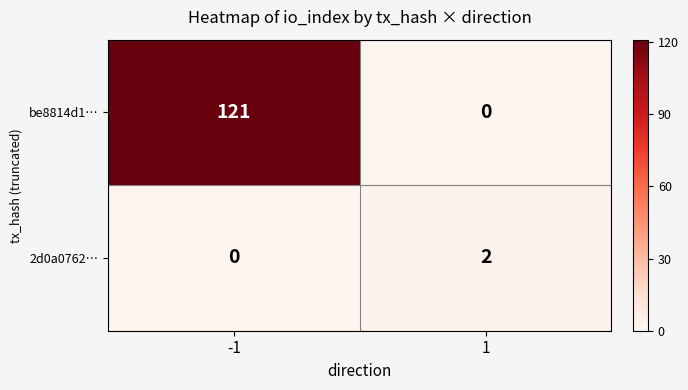

What is the spread (max minus min) of values at -1?

121